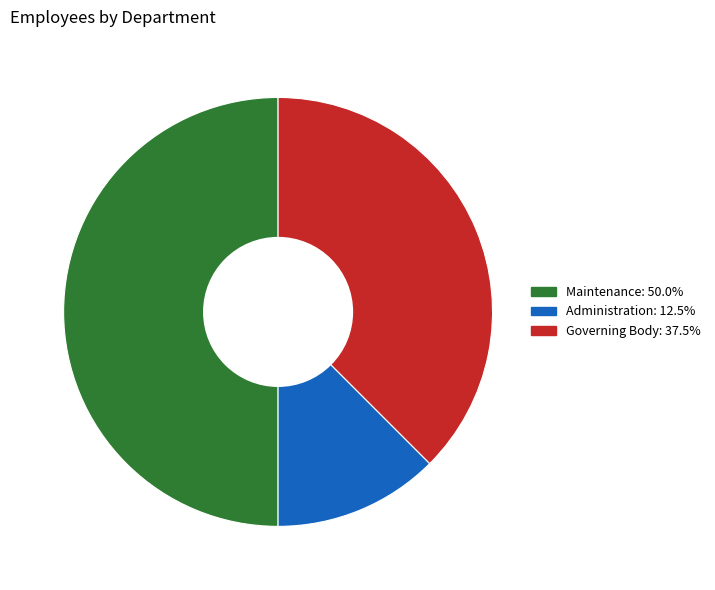

Approximately how many times larger is the value at Governing Body compared to Administration?

3.0